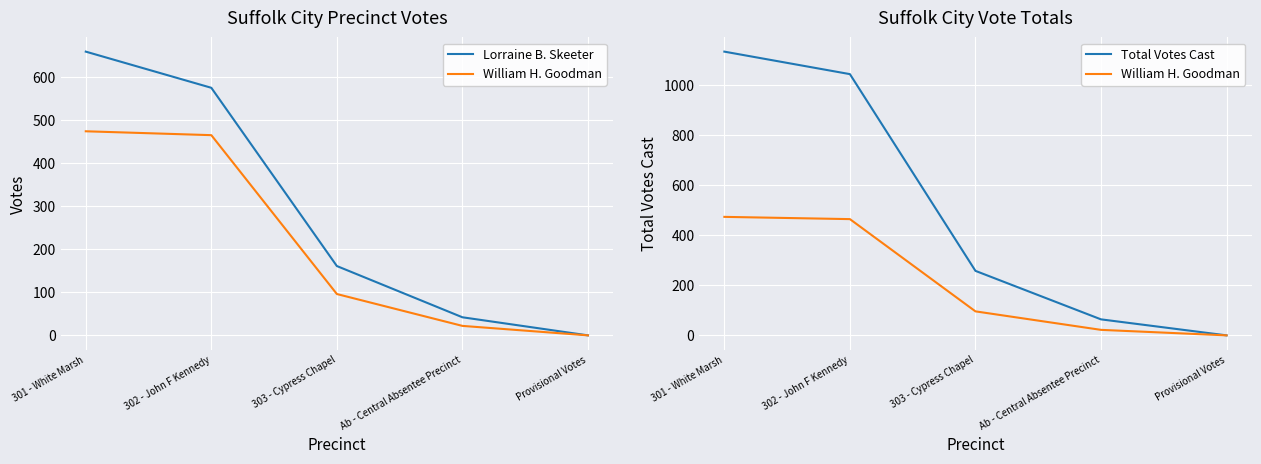

Reading left to right, list all the values displayed in this chart.

Lorraine B. Skeeter: 301 - White Marsh=659	302 - John F Kennedy=575	303 - Cypress Chapel=161	Ab - Central Absentee Precinct=42	Provisional Votes=0
William H. Goodman: 301 - White Marsh=474	302 - John F Kennedy=465	303 - Cypress Chapel=96	Ab - Central Absentee Precinct=22	Provisional Votes=0
Total Votes Cast: 301 - White Marsh=1135	302 - John F Kennedy=1045	303 - Cypress Chapel=258	Ab - Central Absentee Precinct=64	Provisional Votes=0